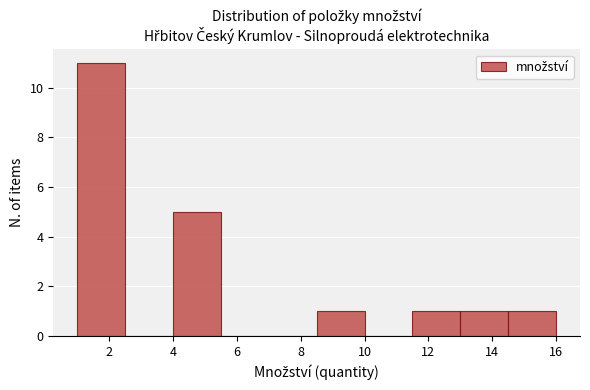

How tall is the bar that spans 8.5 to 10.0 on the x-axis? Neither the bar edges nor the heights are printed on the chart, so give them approximately, as read against the axes.

1